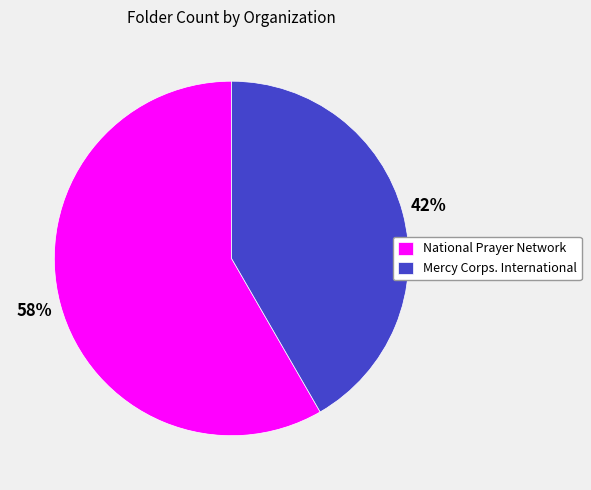

Is National Prayer Network the majority of the pie?

Yes